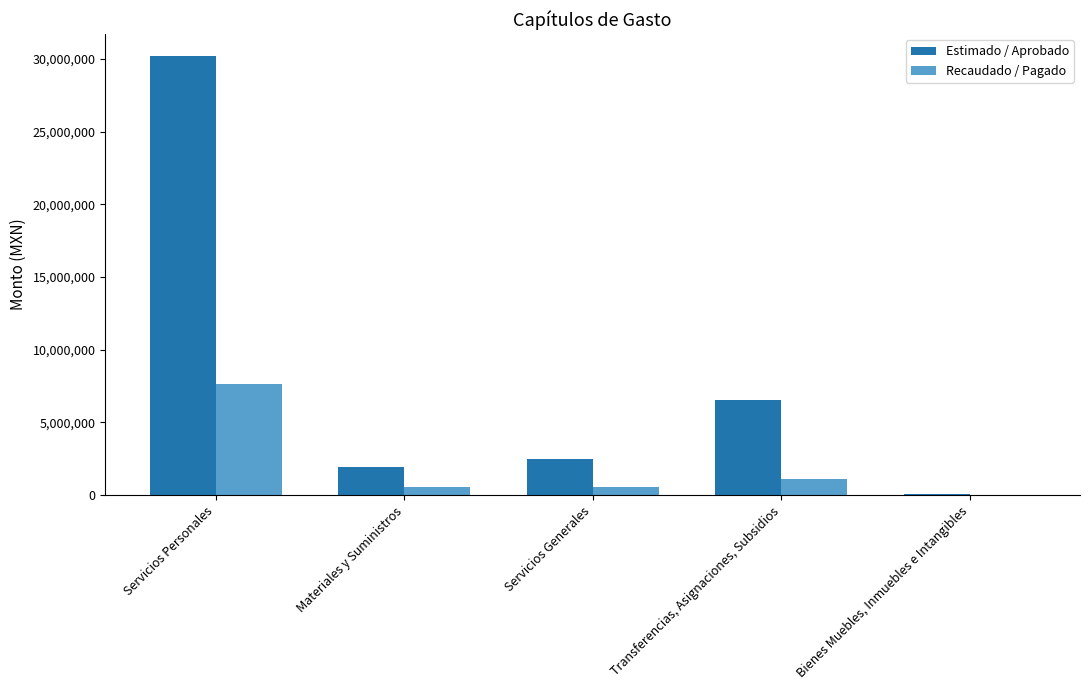

Read the Estimado / Aprobado value at Transferencias, Asignaciones, Subsidios.

6552505.0